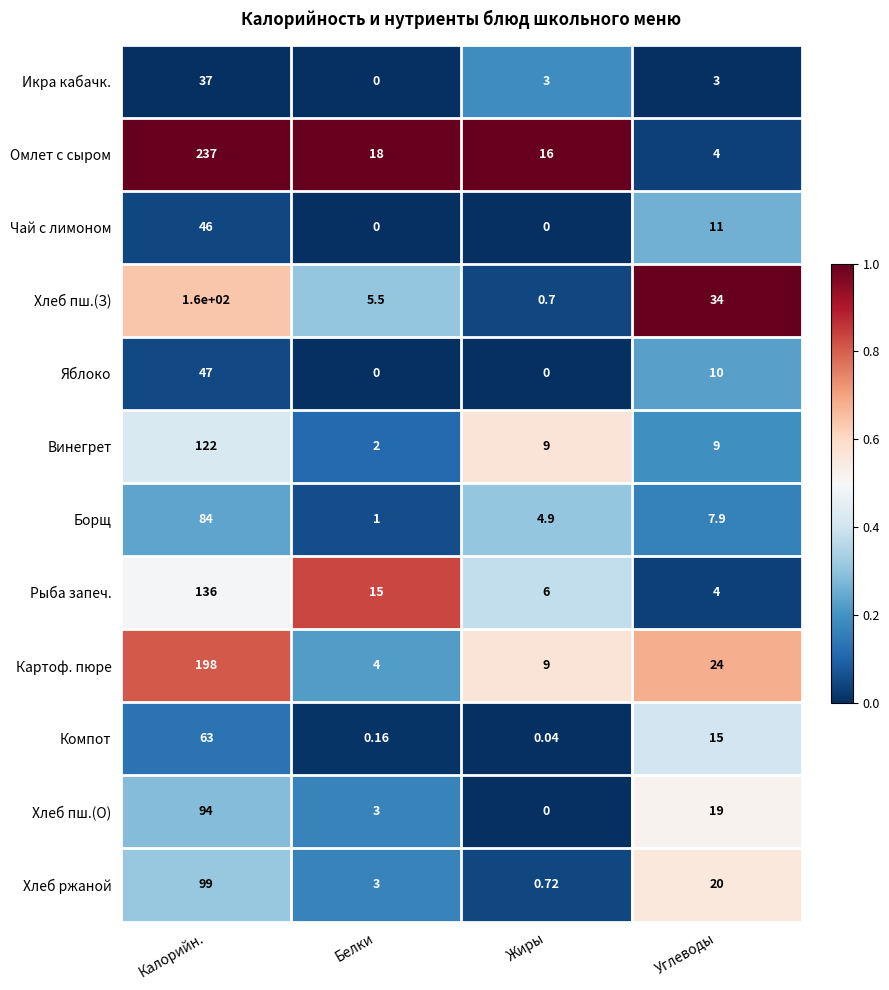

Which series has the largest total across all categories?

Омлет с сыром